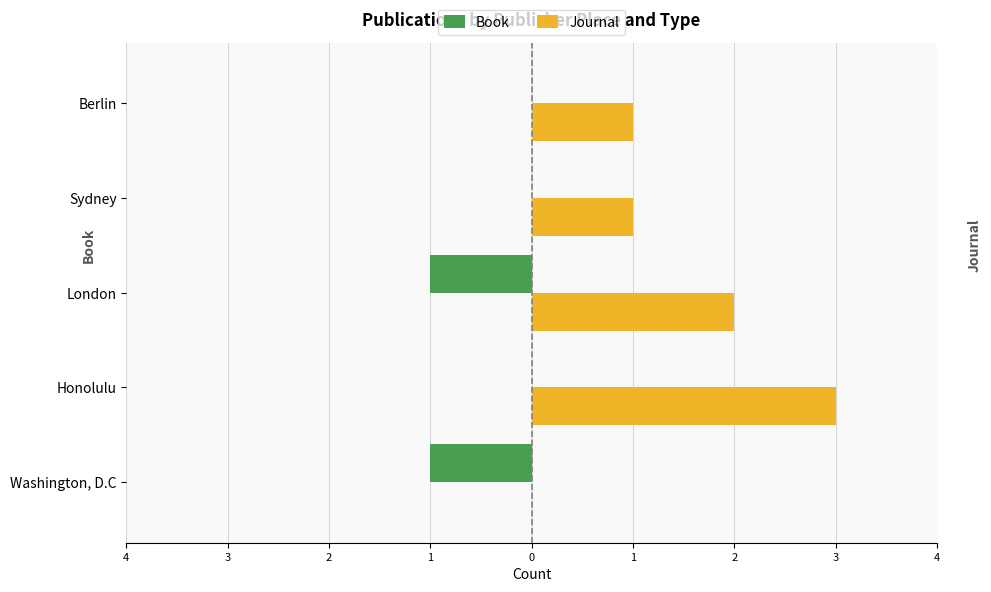

How many bars are there in each group?

2